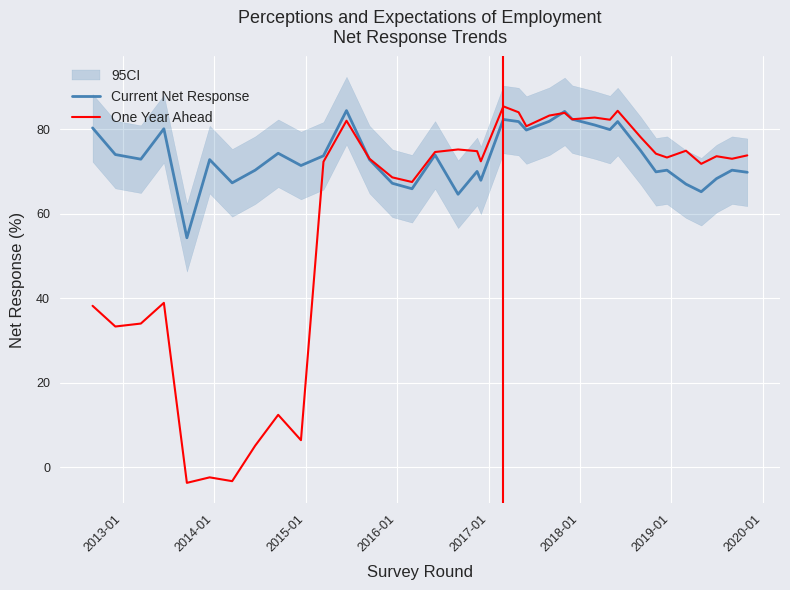

What is the maximum value for Current Net Response?

84.4